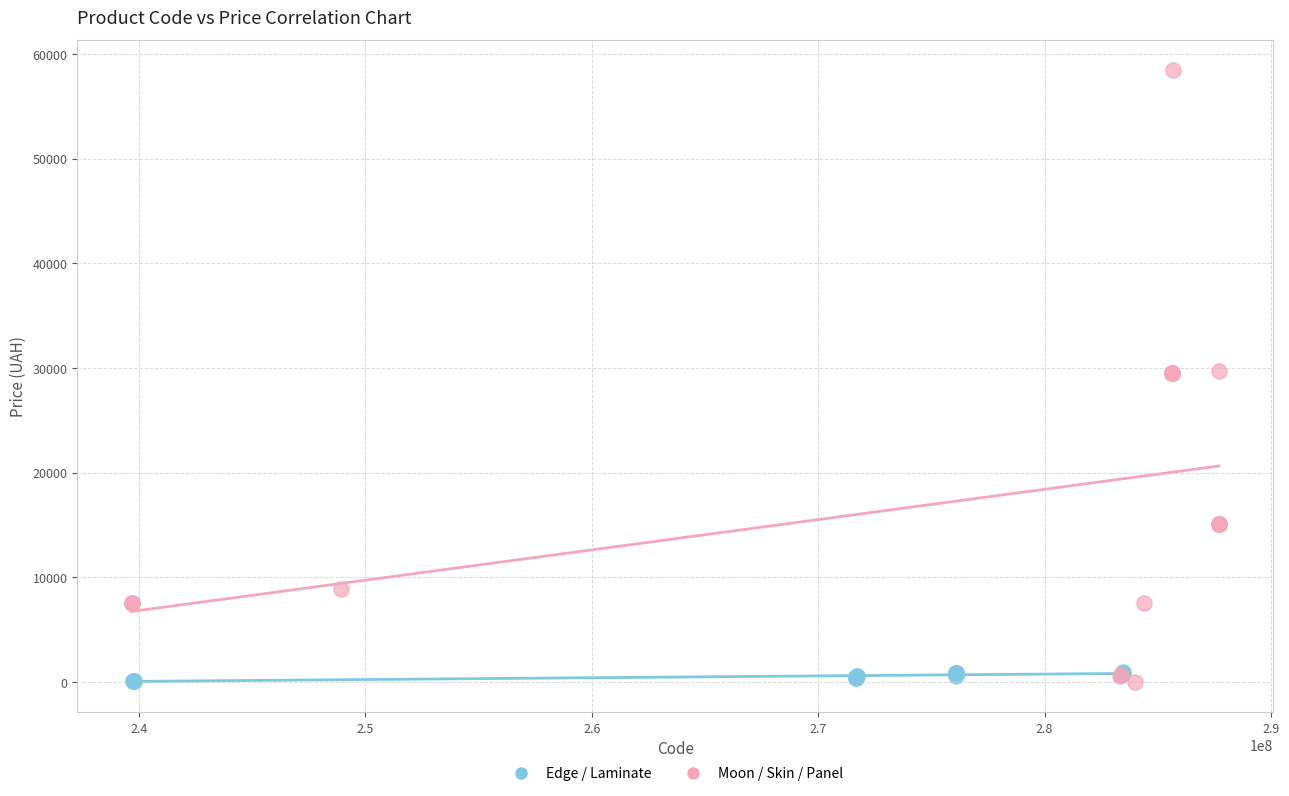

Which series has the widest spread of Y values?

Moon / Skin / Panel